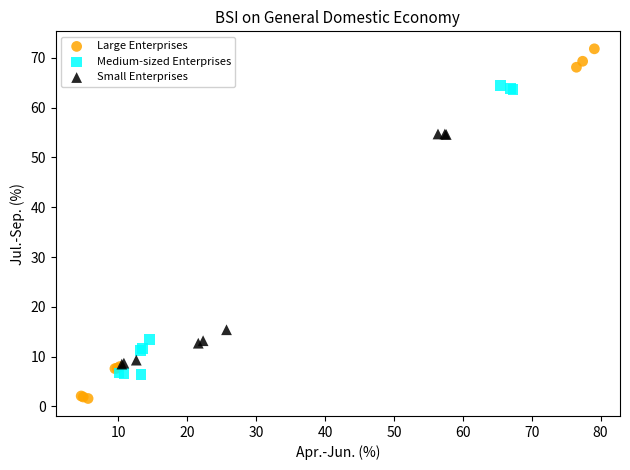

Which series contains the highest Y value?

Large Enterprises